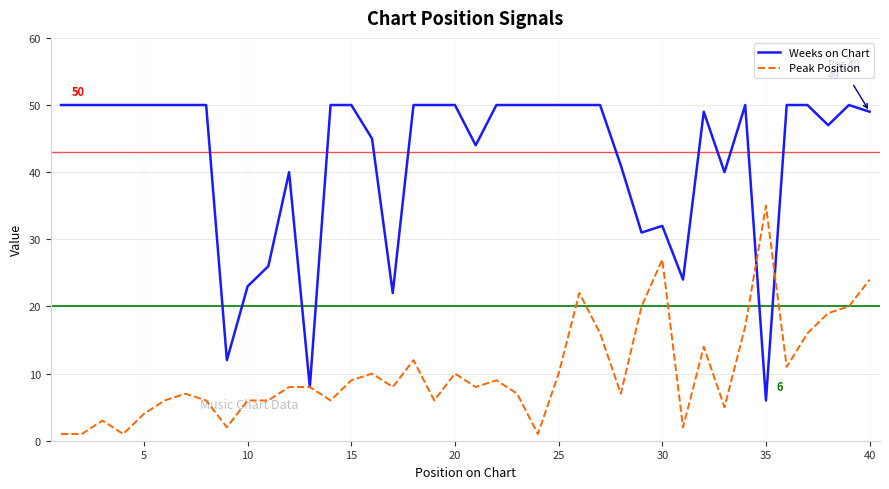

After their last crossing, which series has the higher values: Weeks on Chart or Peak Position?

Weeks on Chart